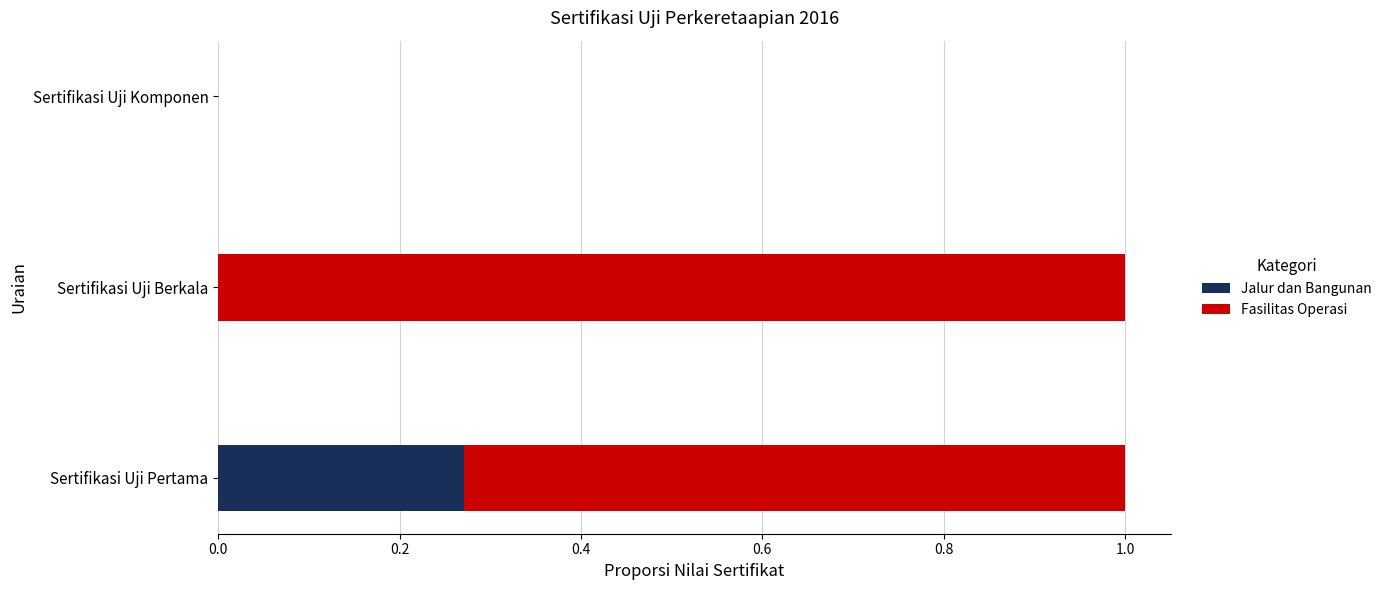

The Jalur dan Bangunan series shows -0.1 at Sertifikasi Uji Komponen. True or false?

False